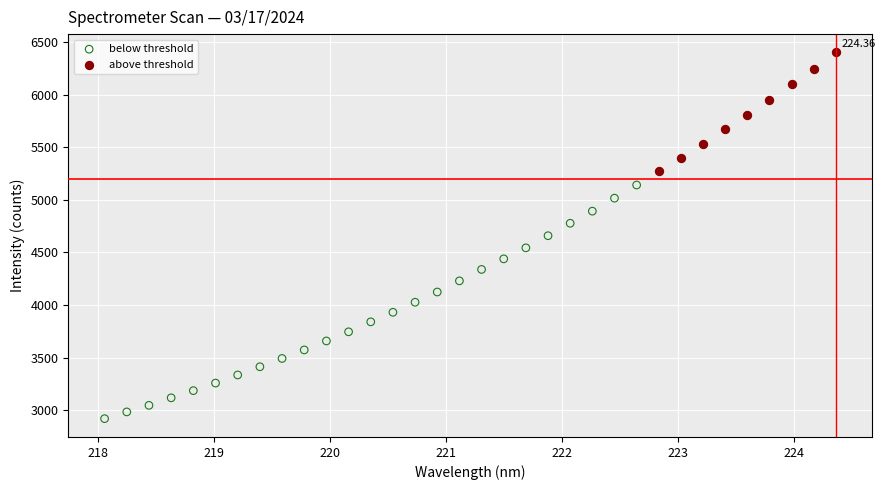

Which series has the largest Y range (max minus min)?

below threshold